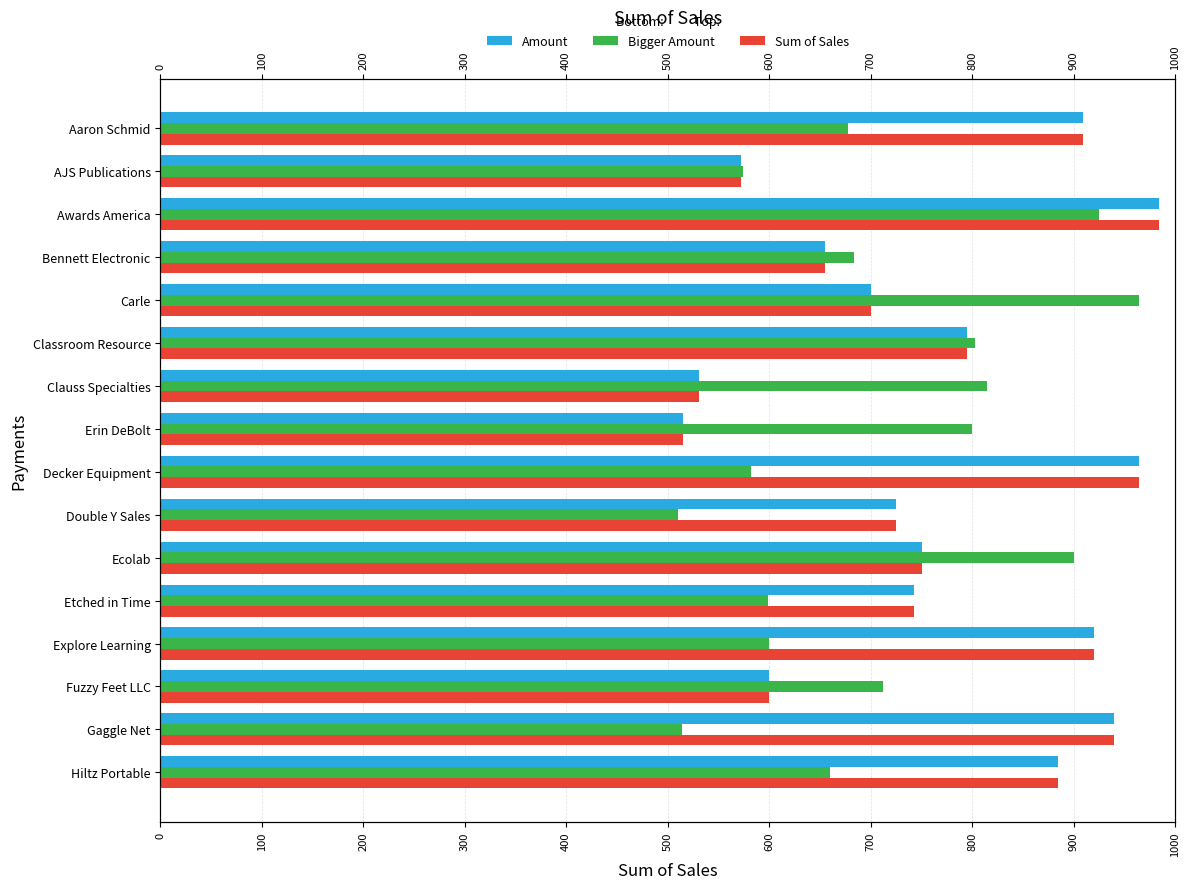

Does the chart contain any negative values?

No